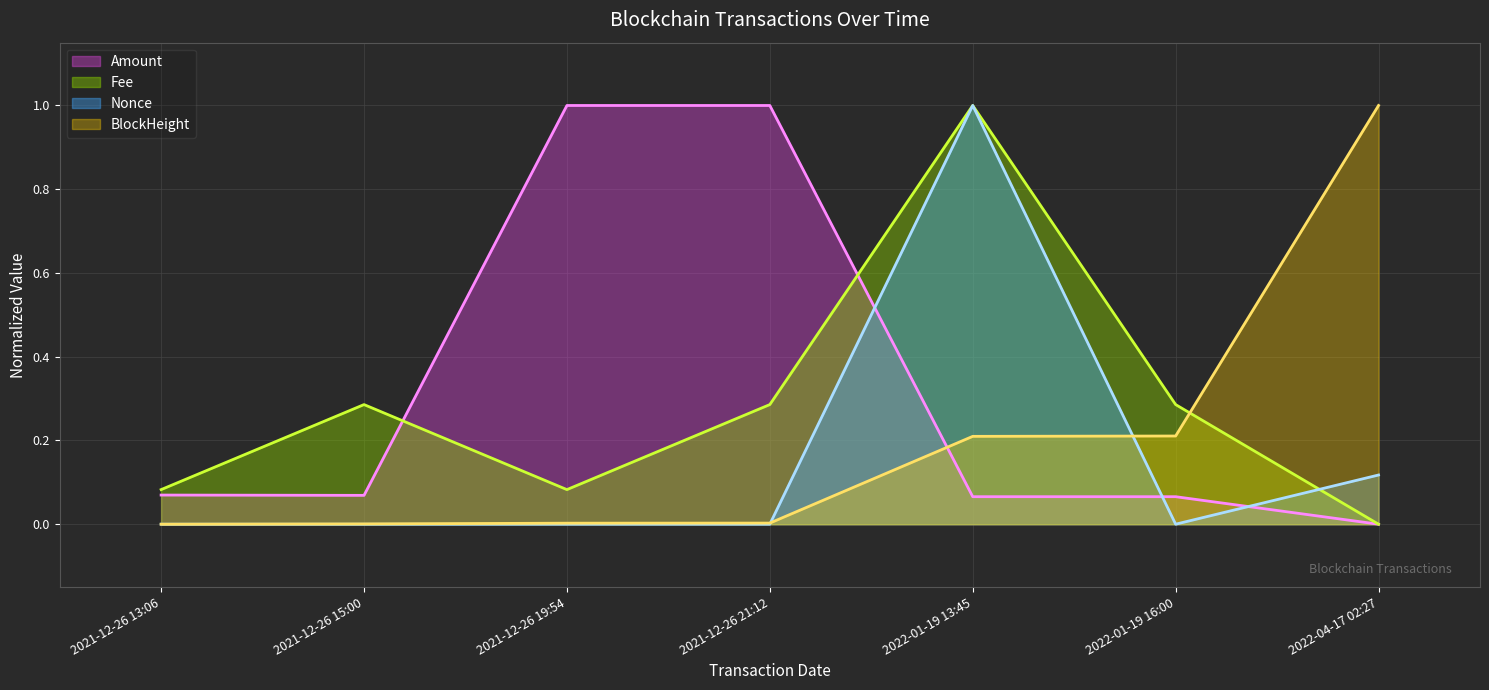

The Nonce series shows 0.0 at 2021-12-26 15:00. True or false?

True